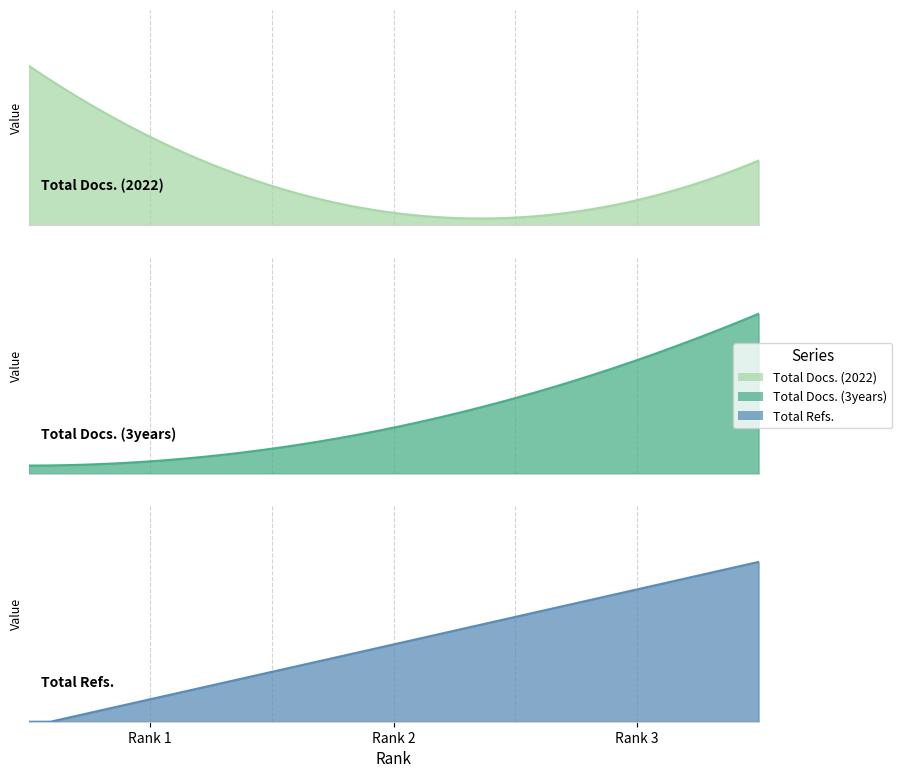

What is the total value across all series at 1?

183